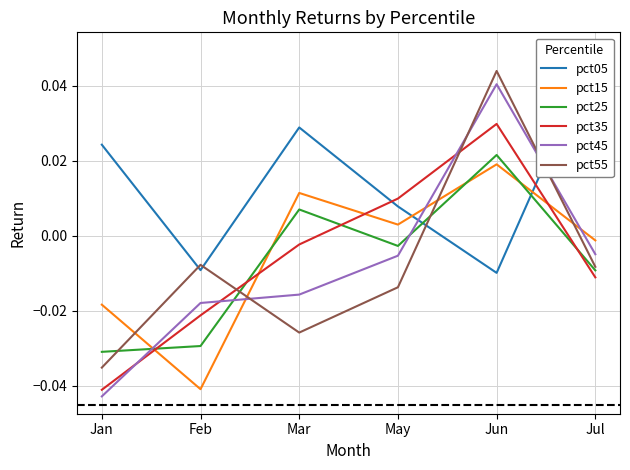

Which series has the largest total across all categories?

pct05